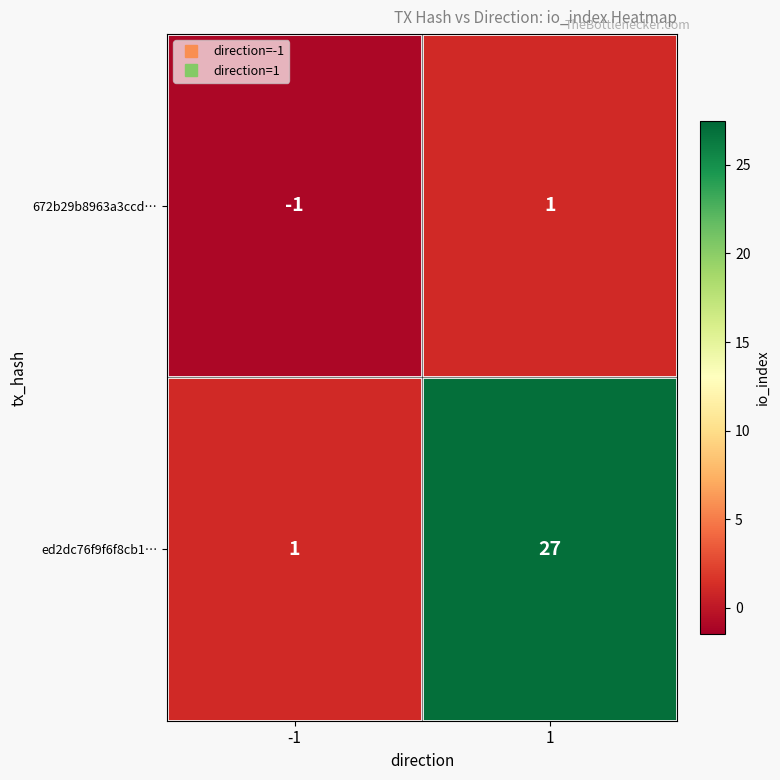

Rank the series at -1 from lowest to highest value.

672b29b8963a3ccd…, ed2dc76f9f6f8cb1…